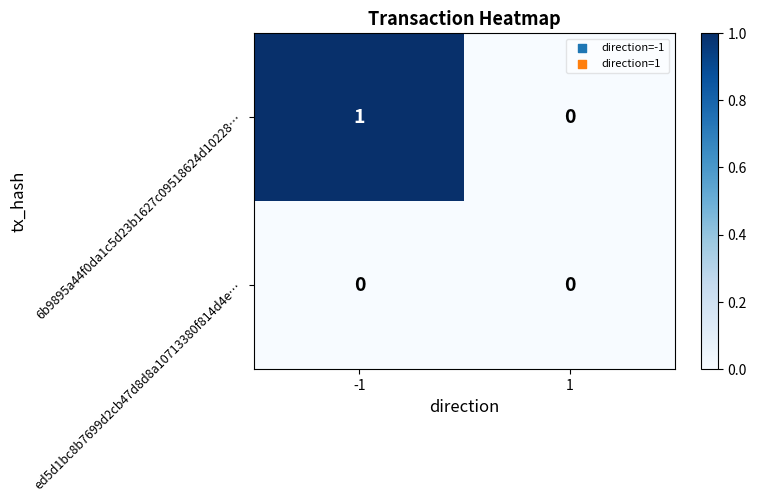

At -1, list the series in order from smallest to largest.

ed5d1bc8b7699d2cb47d8d8a10713380f814d4e…, 6b9895a44f0da1c5d23b1627c09518624d10228…